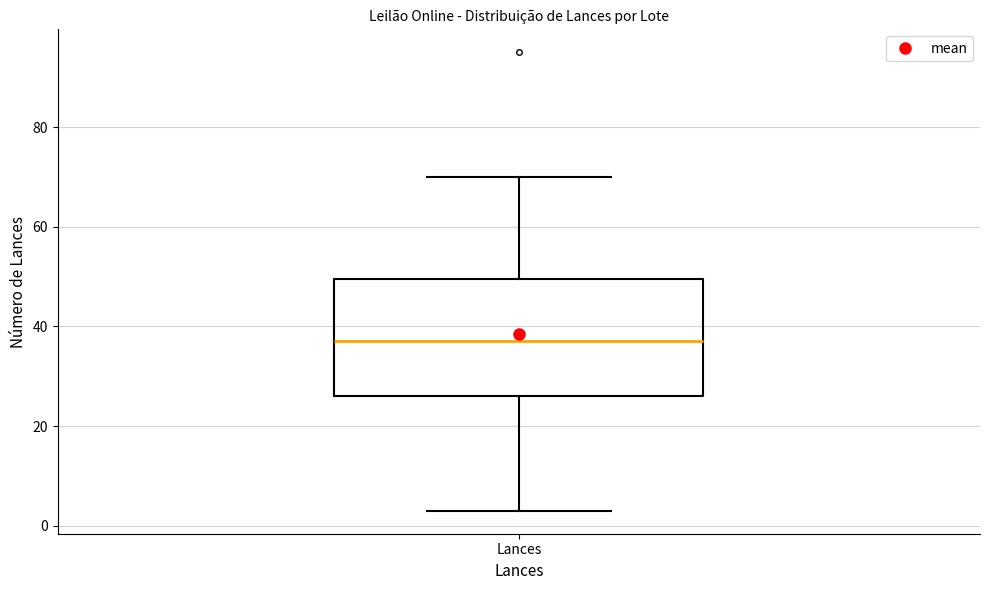

Where does the upper whisker of the box for Lances end on the y-axis? The values are not printed on the chart, so give them approximately, as read against the axis.

70